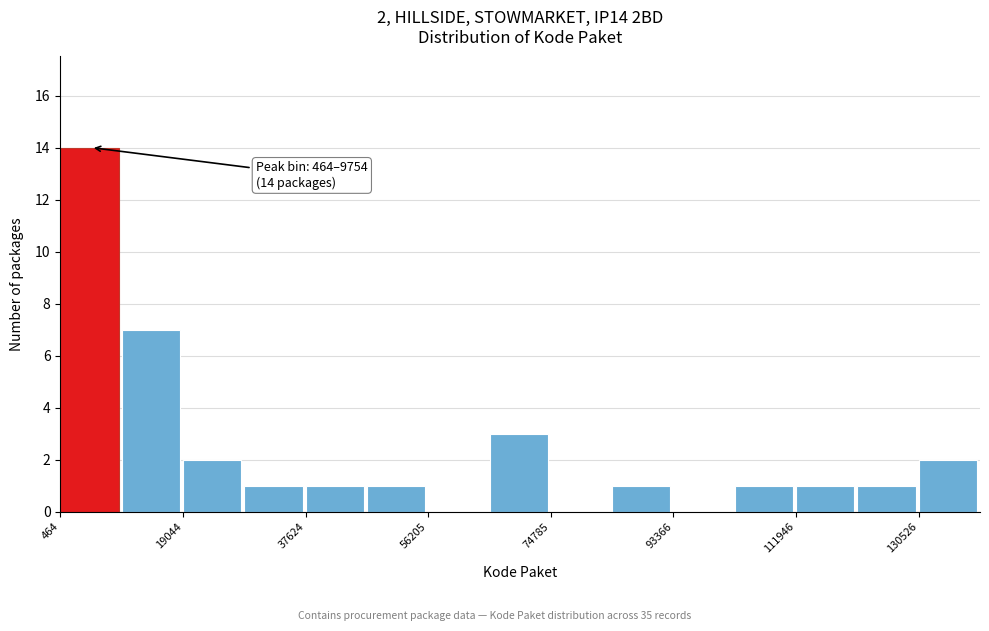

Over which range of the x-axis is the bar tallest?

0 to 10000